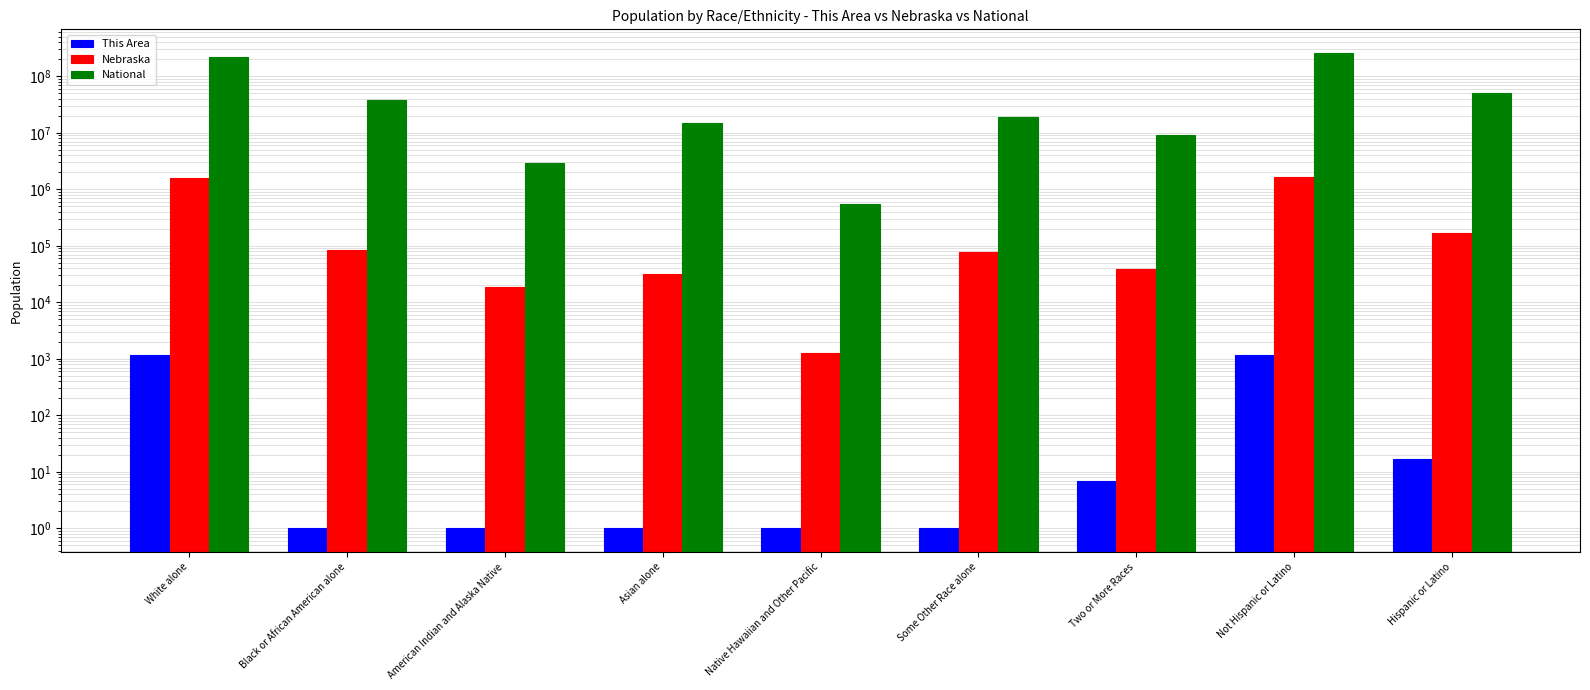

Reading left to right, extract all data points from this chart.

This Area: White alone=1164	Black or African American alone=1	American Indian and Alaska Native=1	Asian alone=1	Native Hawaiian and Other Pacific=1	Some Other Race alone=1	Two or More Races=7	Not Hispanic or Latino=1155	Hispanic or Latino=17
Nebraska: White alone=1572838	Black or African American alone=82885	American Indian and Alaska Native=18427	Asian alone=32293	Native Hawaiian and Other Pacific=1279	Some Other Race alone=79109	Two or More Races=39510	Not Hispanic or Latino=1658936	Hispanic or Latino=167405
National: White alone=223553265	Black or African American alone=38929319	American Indian and Alaska Native=2932248	Asian alone=14674252	Native Hawaiian and Other Pacific=540013	Some Other Race alone=19107368	Two or More Races=9009073	Not Hispanic or Latino=258267944	Hispanic or Latino=50477594